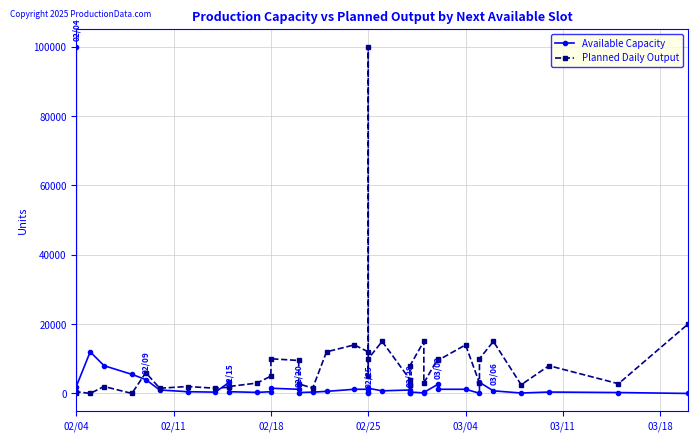

What position from the right is 21?

19